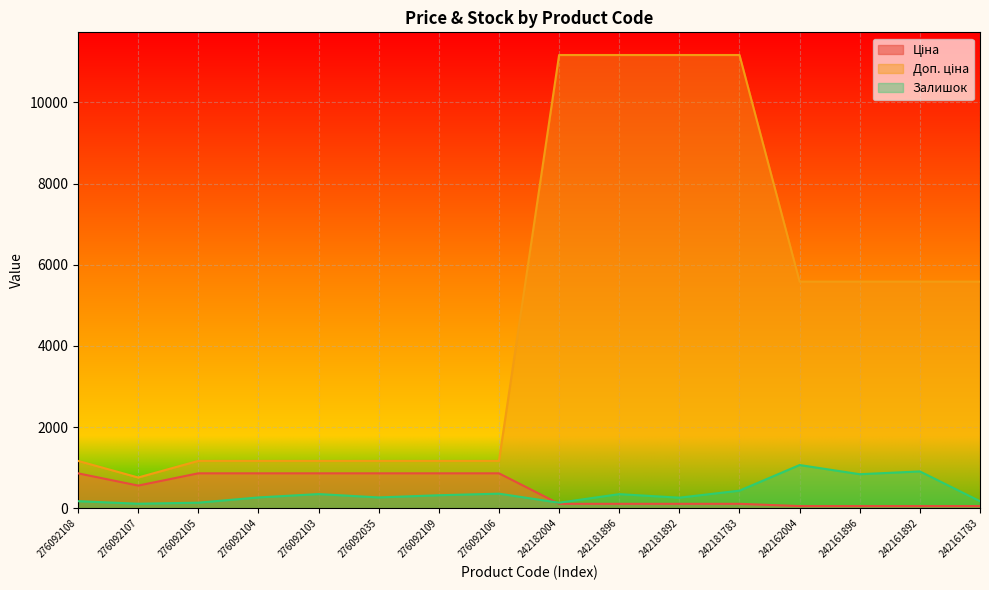

What is the sum of the Ціна values at 276092103 and 242181892?

974.5